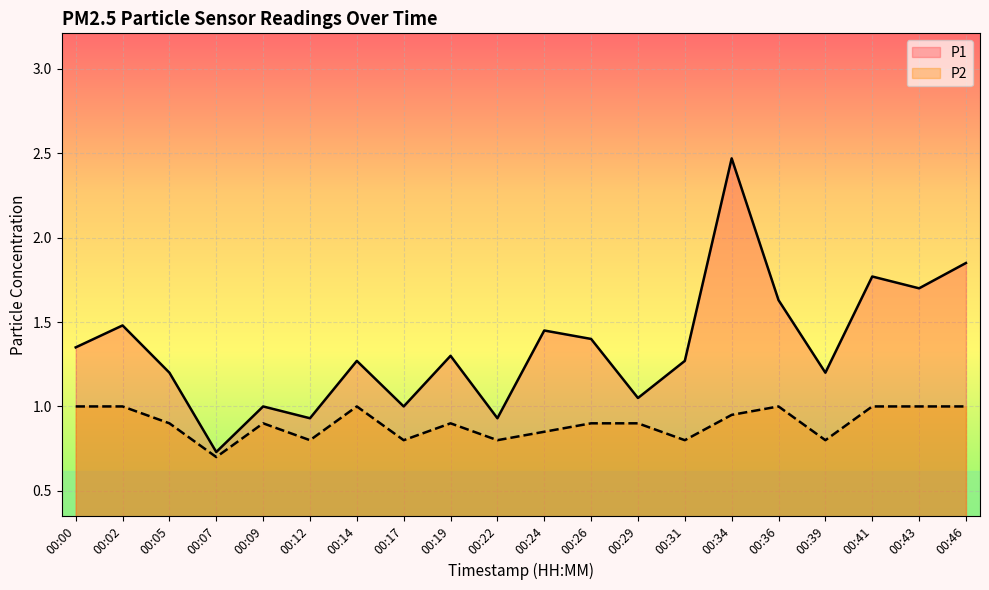

Count the P2 values in the range 0 to 1.

20